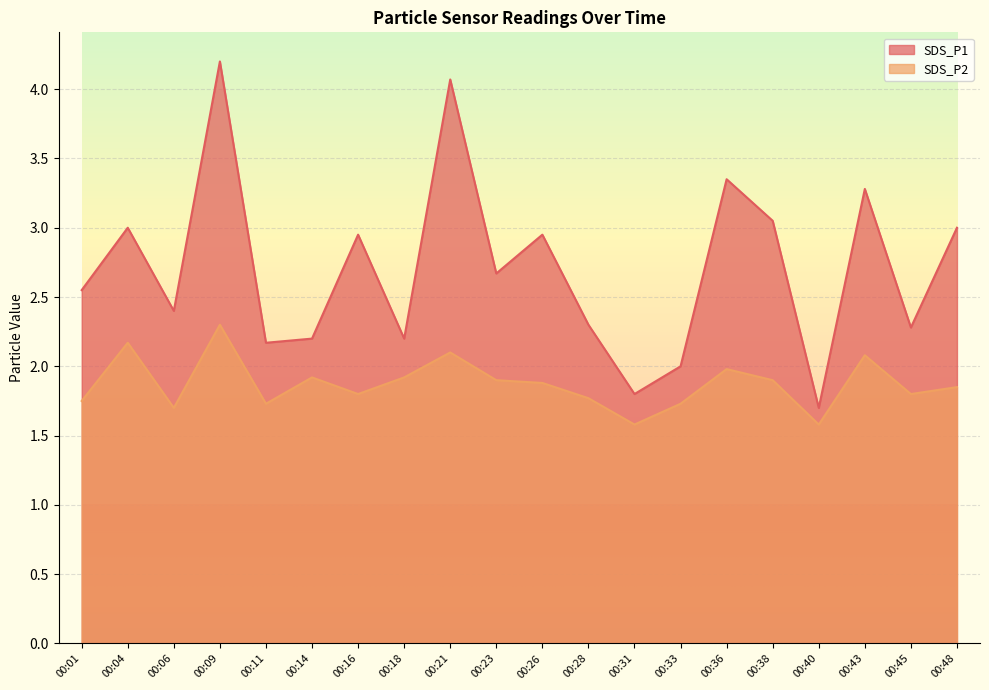

How many values in the SDS_P1 series exceed 2?

17